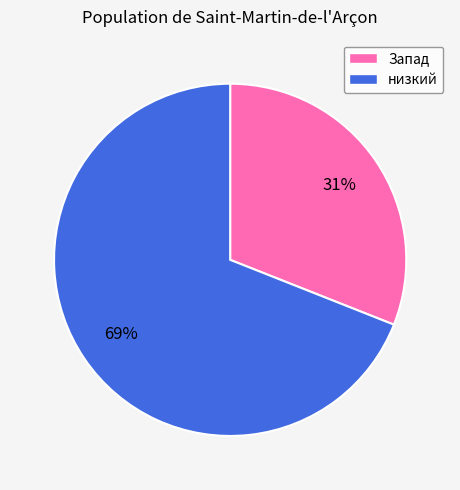

To the nearest percent, what portion does Запад represent?

31%